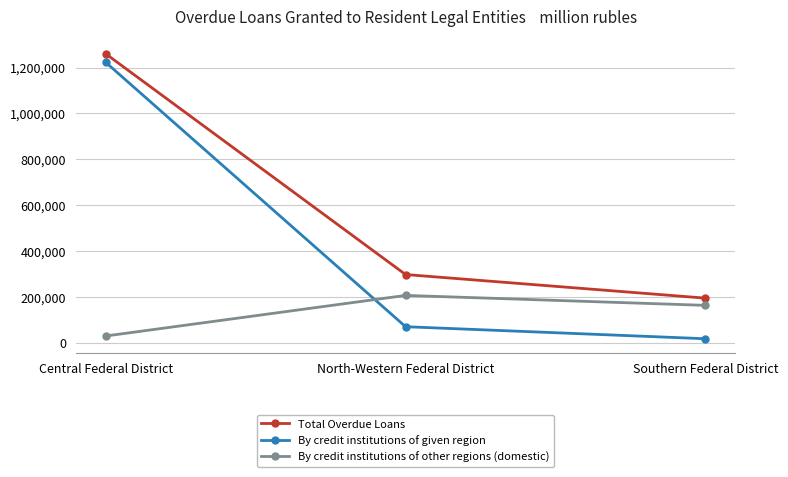

Rank the series by their maximum value, from lowest to highest.

By credit institutions of other regions (domestic), By credit institutions of given region, Total Overdue Loans